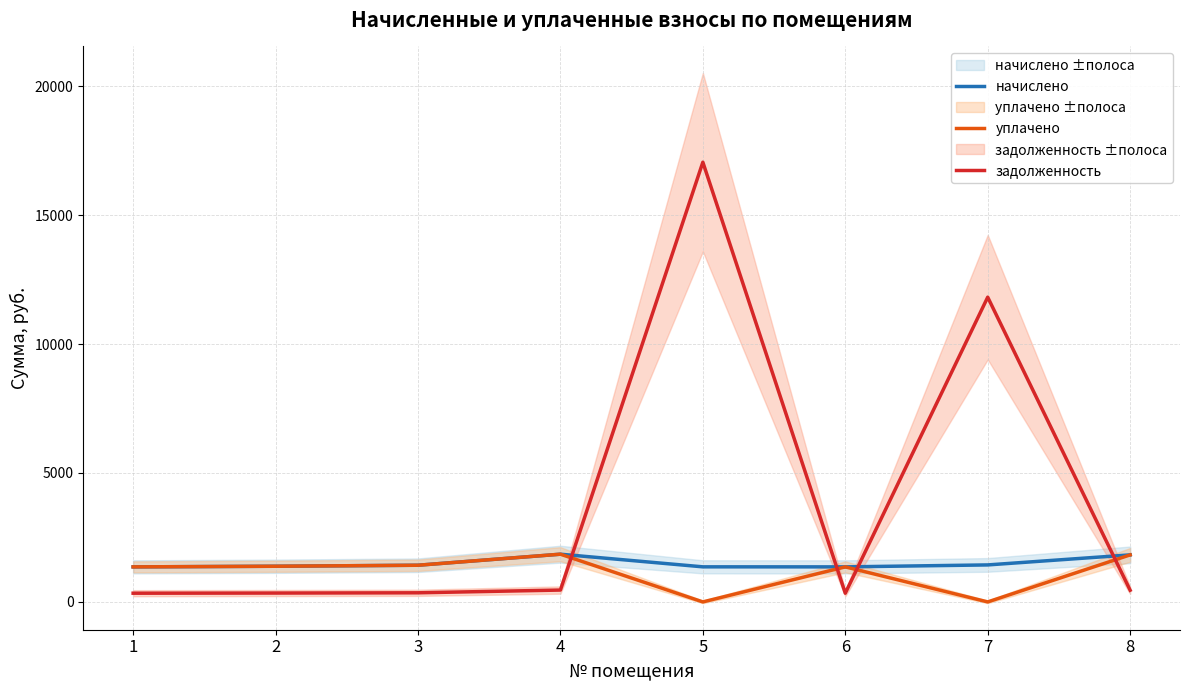

Is the value of уплачено at 6 greater than the value of задолженность at 3?

Yes